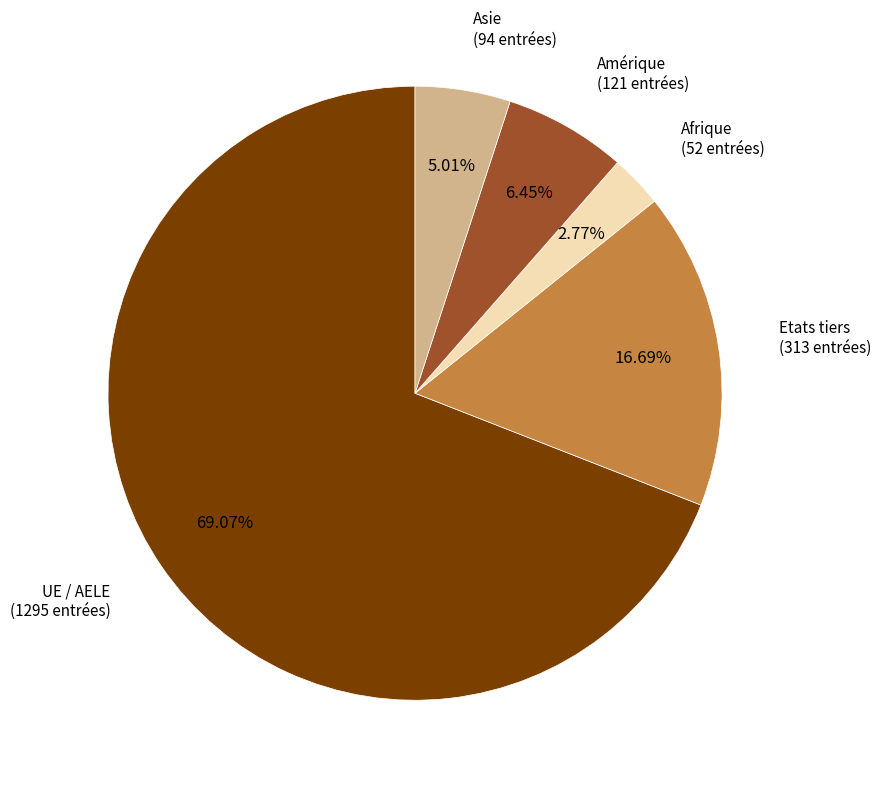

Is there a majority slice in this chart?

Yes